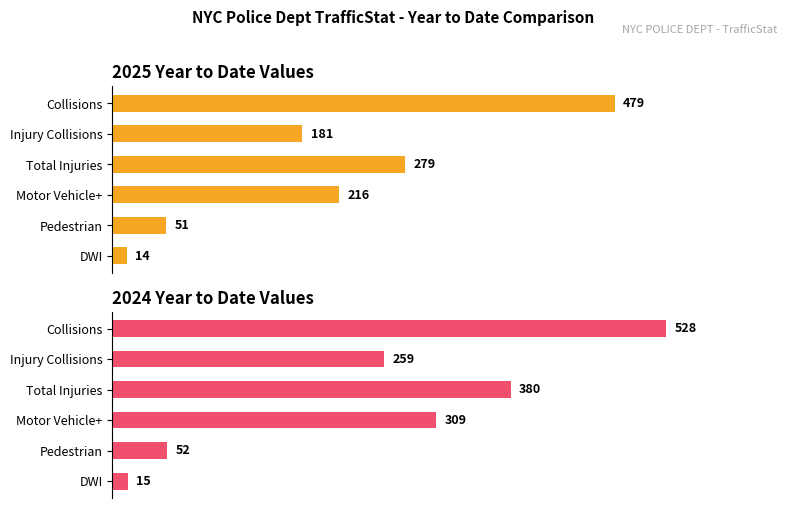

How many groups of bars are there?

6